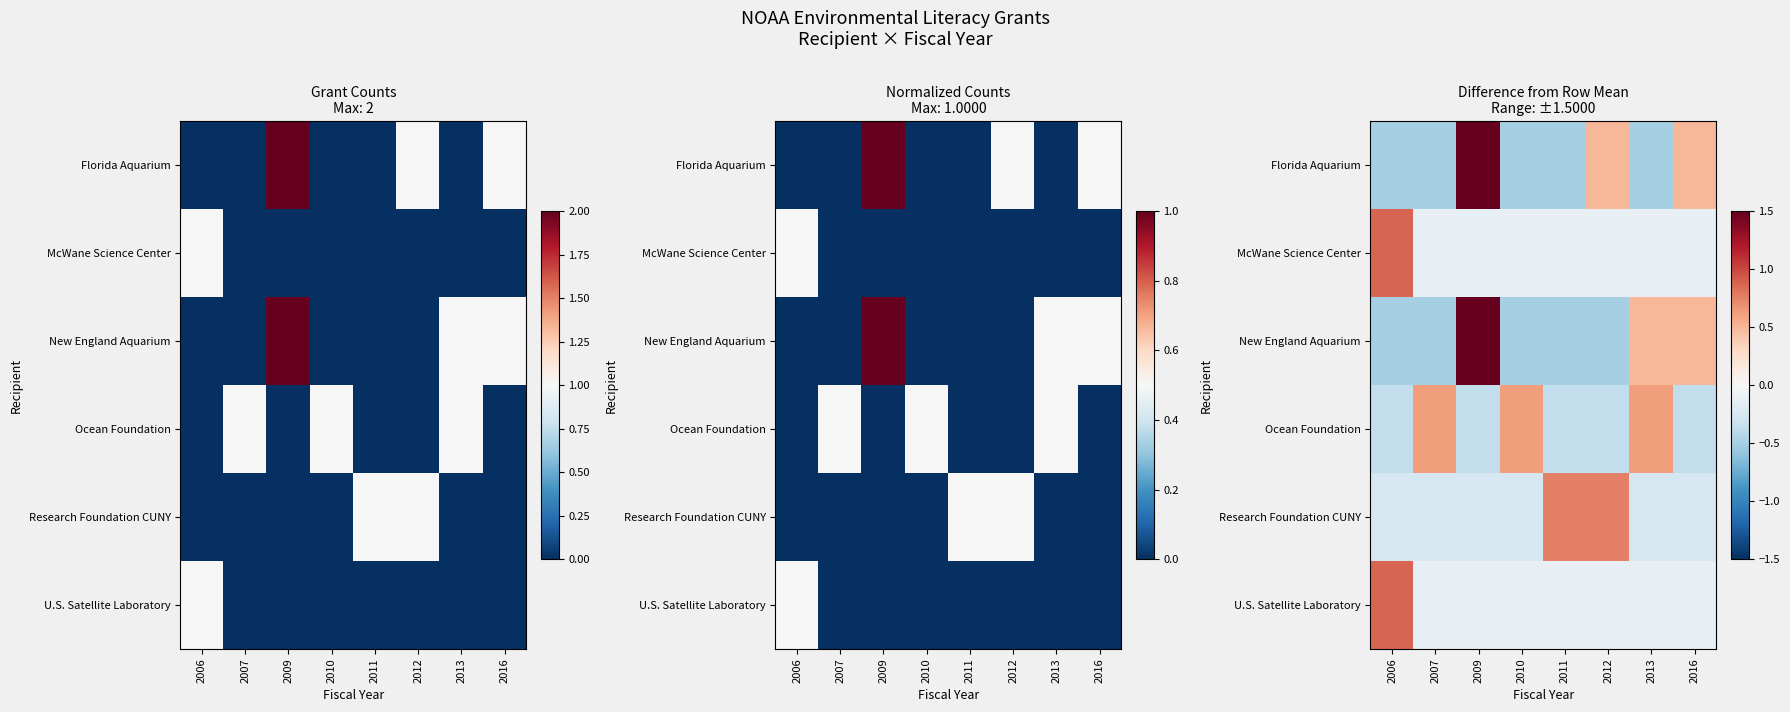

At which label does New England Aquarium reach its minimum?

2006